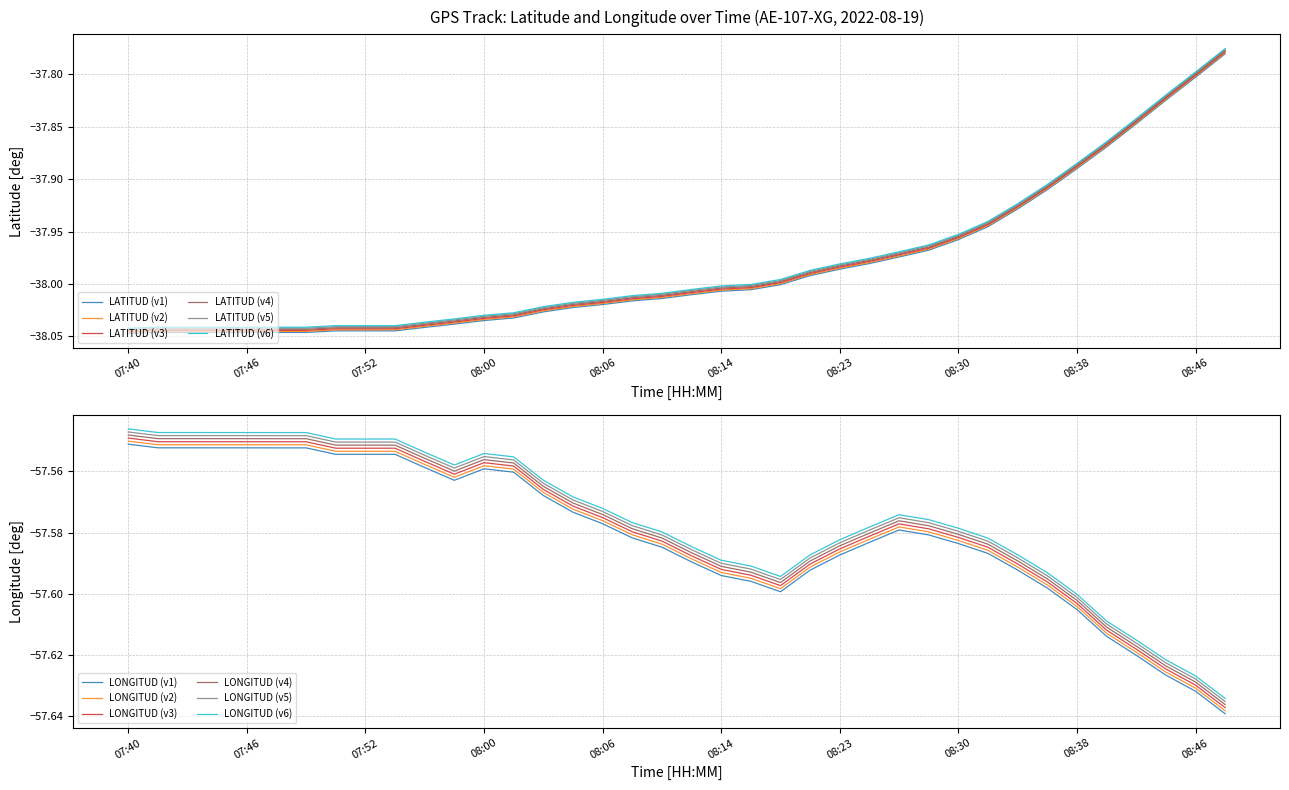

What is the maximum value shown in the chart?

-37.8